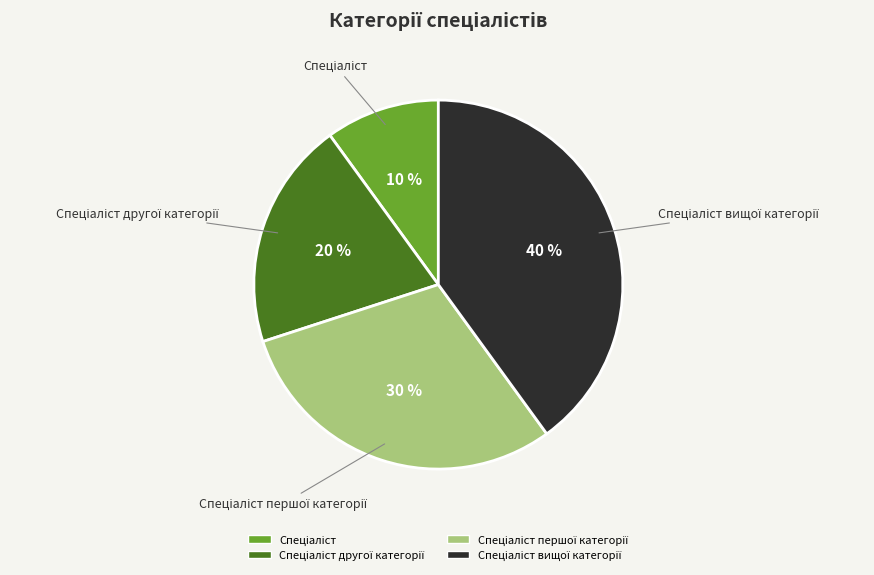

How many slices are in this pie chart?

4